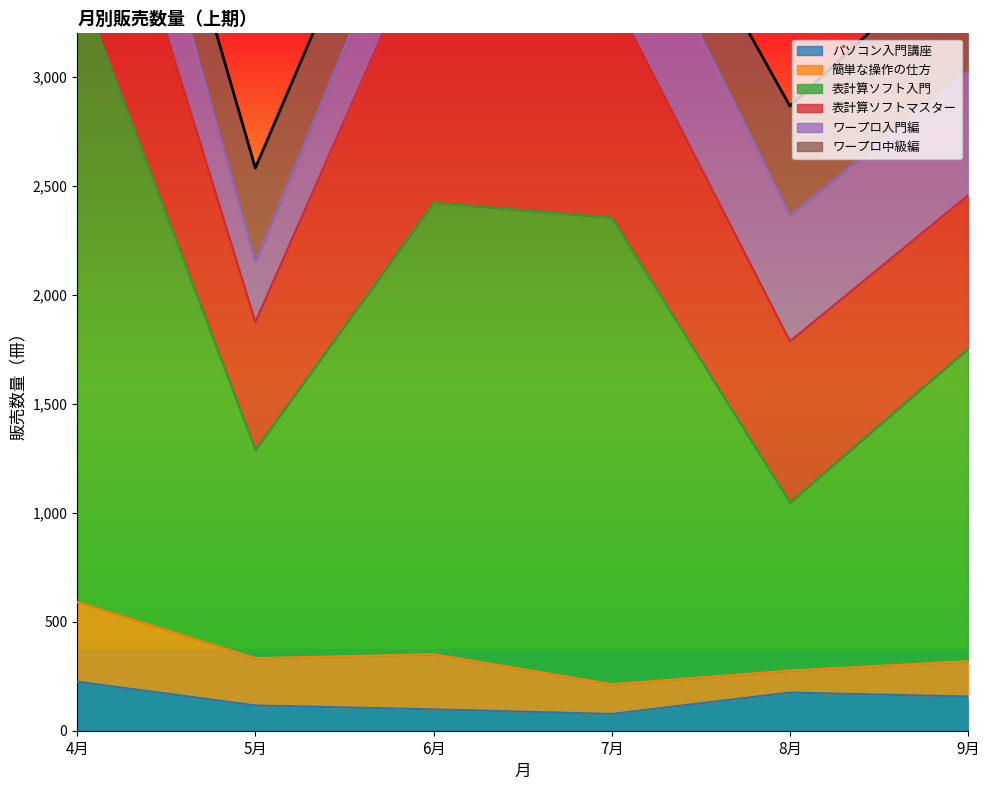

How many values in the パソコン入門講座 series exceed 157?

2